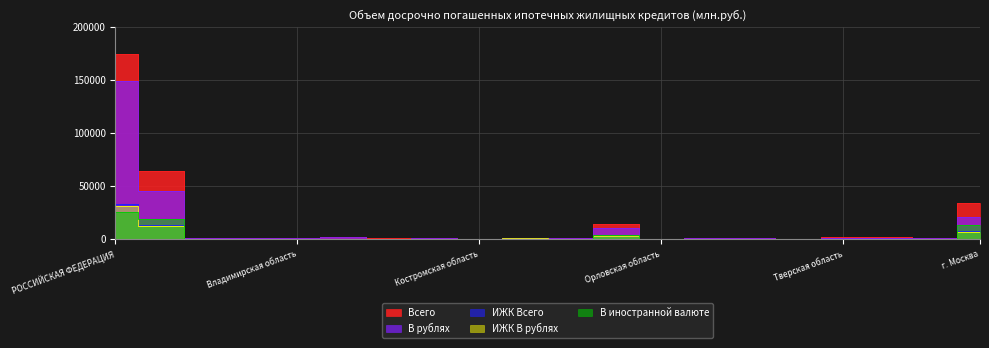

Reading left to right, extract all data points from this chart.

Всего: 174353	63977	706	669	821	2061	516	982	359	1316	796	14485	299	1277	1110	393	1482	1516	1044	34145
В рублях: 149153	45500	656	641	739	1984	469	895	332	1284	737	10399	271	1235	1070	339	1407	1401	1000	20641
В иностранной валюте: 25200	18477	50	28	82	77	47	87	27	32	59	4086	28	42	40	54	75	115	44	13504
ИЖК Всего: 33100	13404	118	106	117	231	196	167	90	629	120	2839	68	222	179	89	268	281	278	7406
ИЖК В рублях: 31395	12018	117	104	117	229	193	163	88	629	120	2593	67	222	177	86	262	279	278	6294